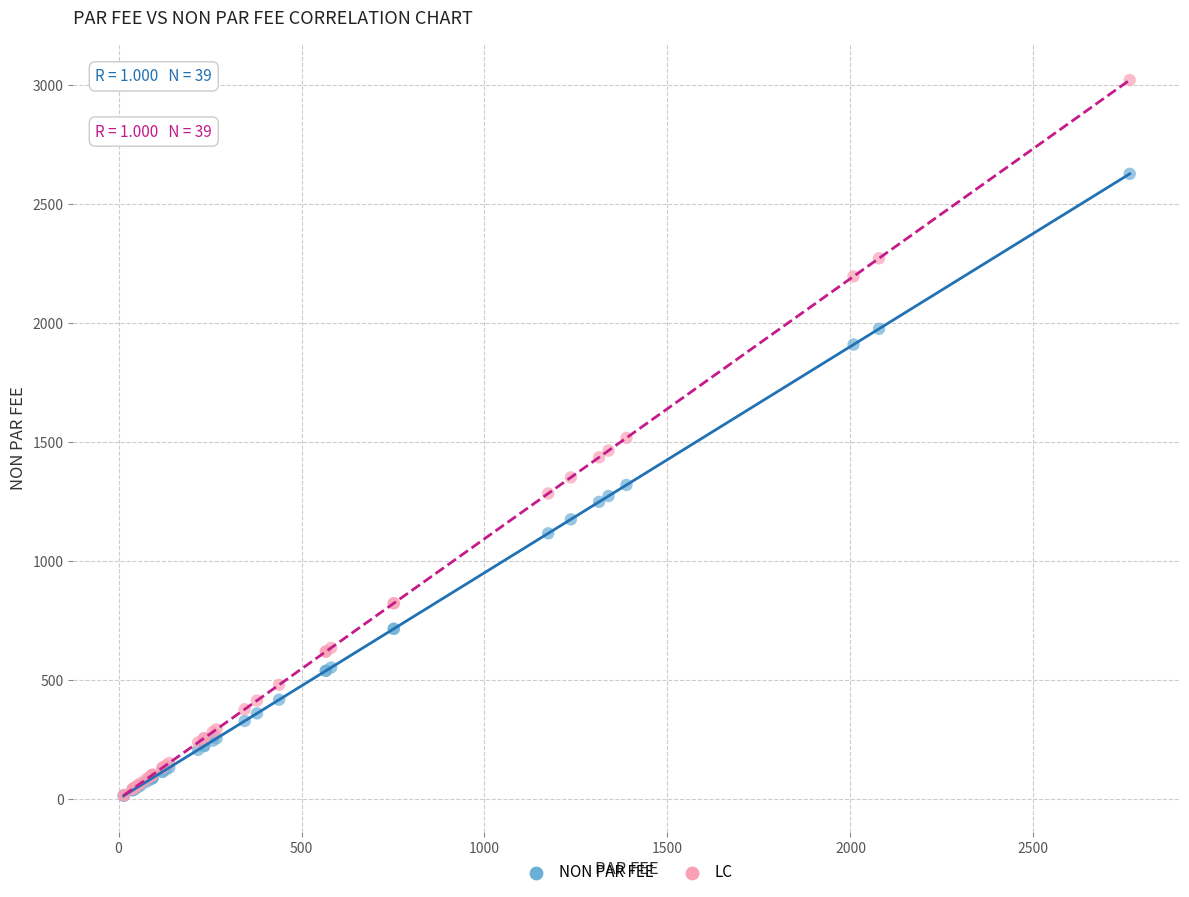

What are all the series names shown in the legend?

NON PAR FEE, LC